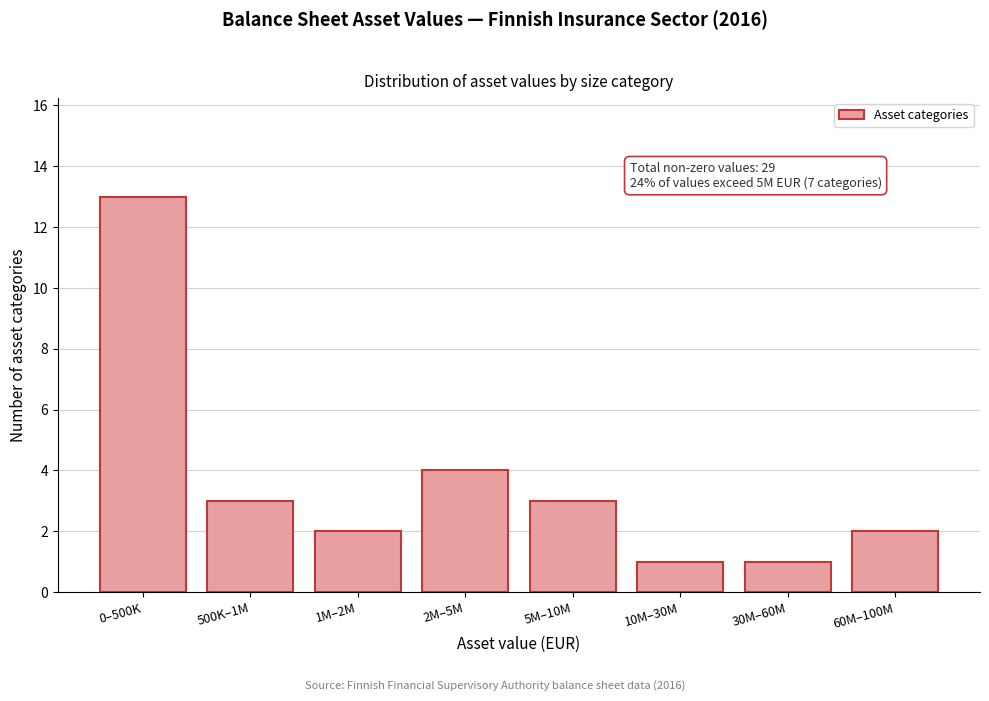

Reading right to left, what are all the values shown in this chart?

60M–100M=2	30M–60M=1	10M–30M=1	5M–10M=3	2M–5M=4	1M–2M=2	500K–1M=3	0–500K=13